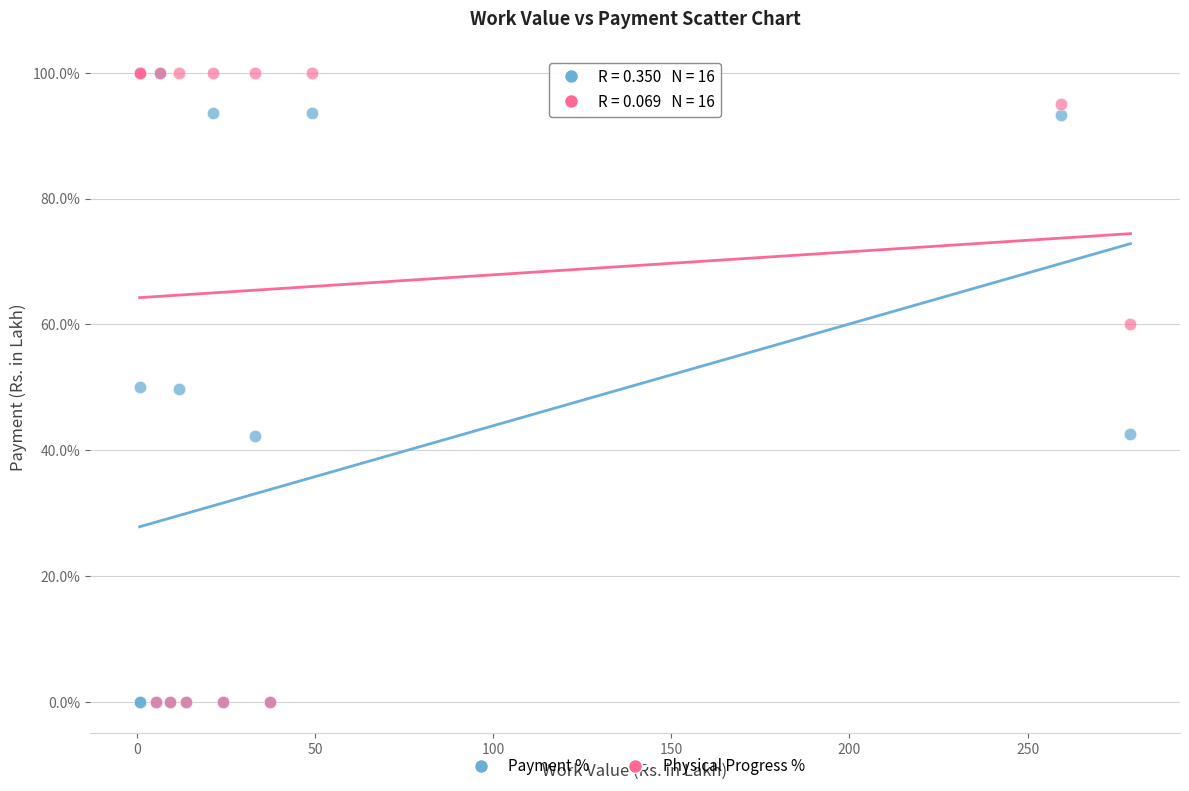

What are all the series names shown in the legend?

Payment %, Physical Progress %